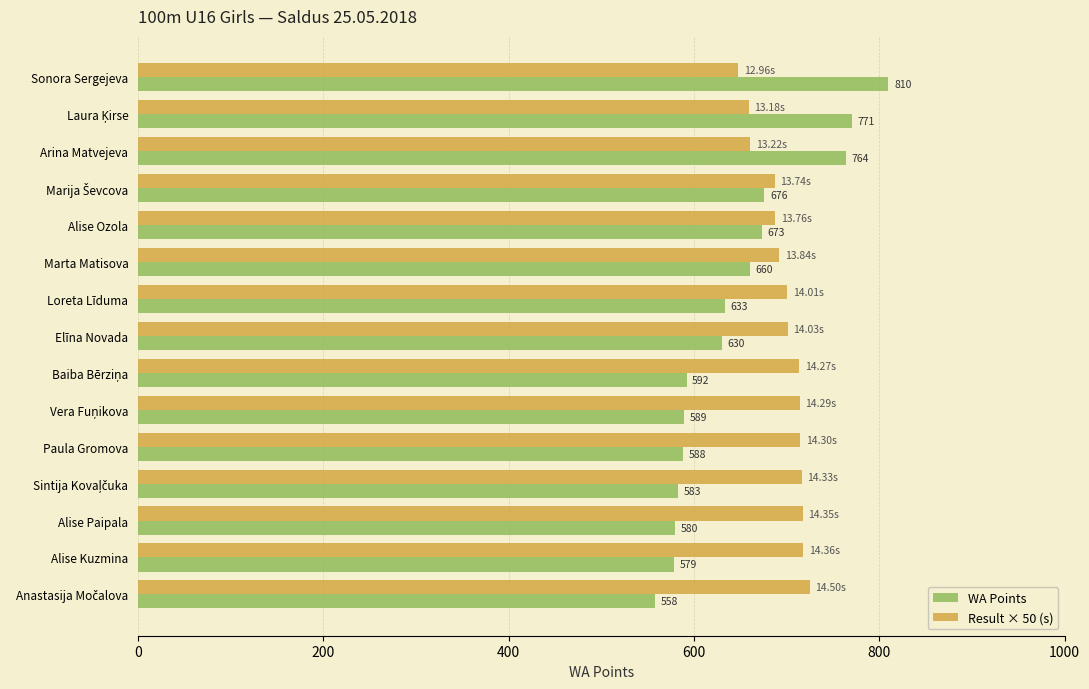

Which series has the largest total across all categories?

Result × 50 (s)